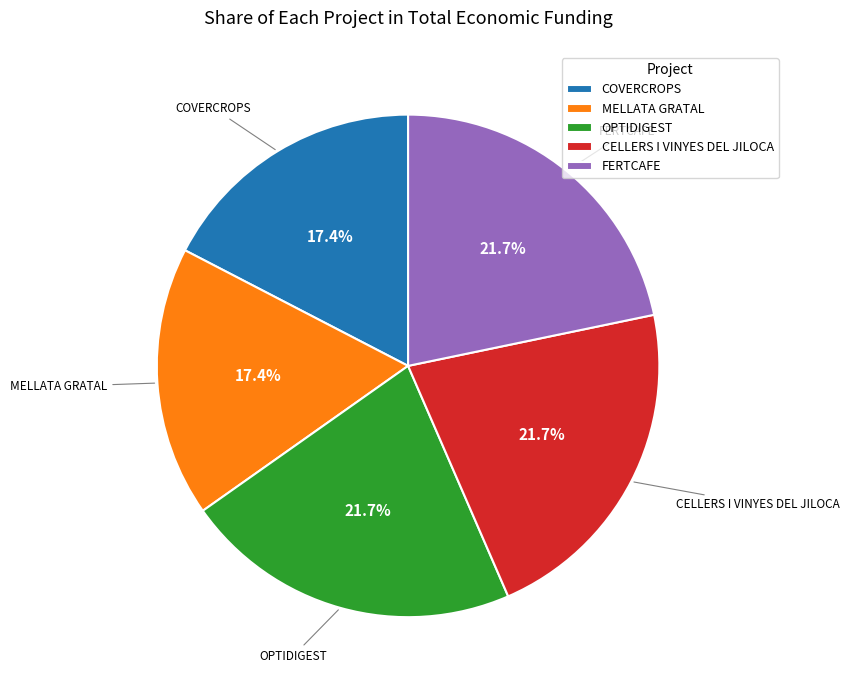

What percentage is NOT represented by OPTIDIGEST?

78.3%